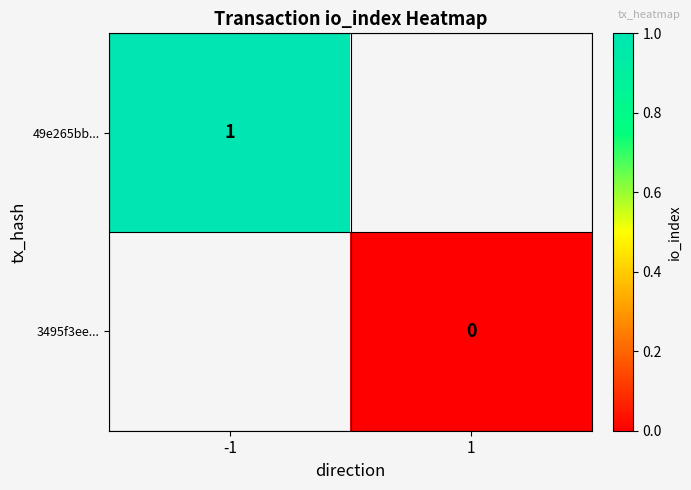

The value of 49e265bb... at -1 is 1. True or false?

True